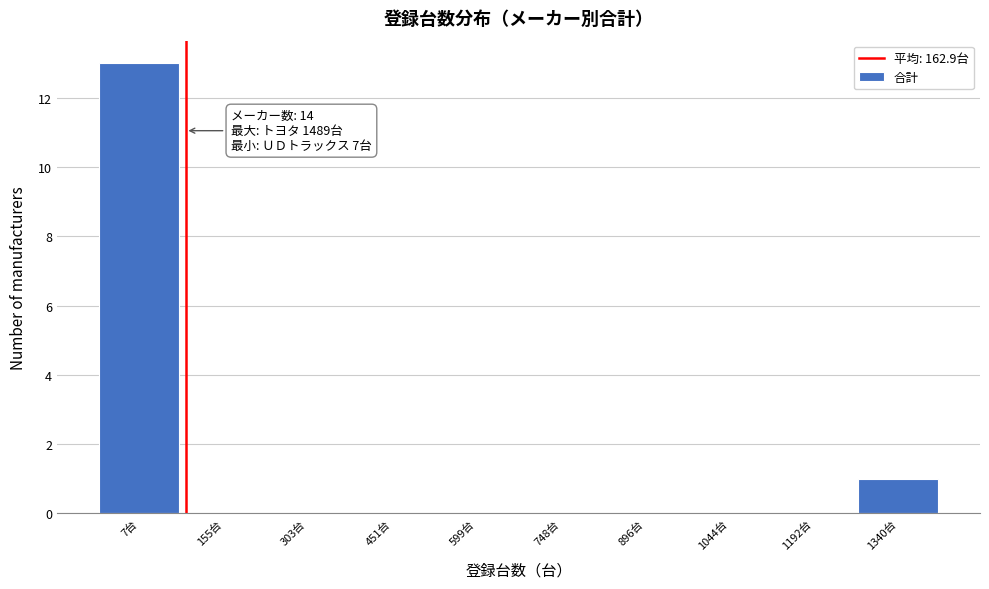

Reading right to left, list all the values displayed in this chart.

1340台=1	1192台=0	1044台=0	896台=0	748台=0	599台=0	451台=0	303台=0	155台=0	7台=13